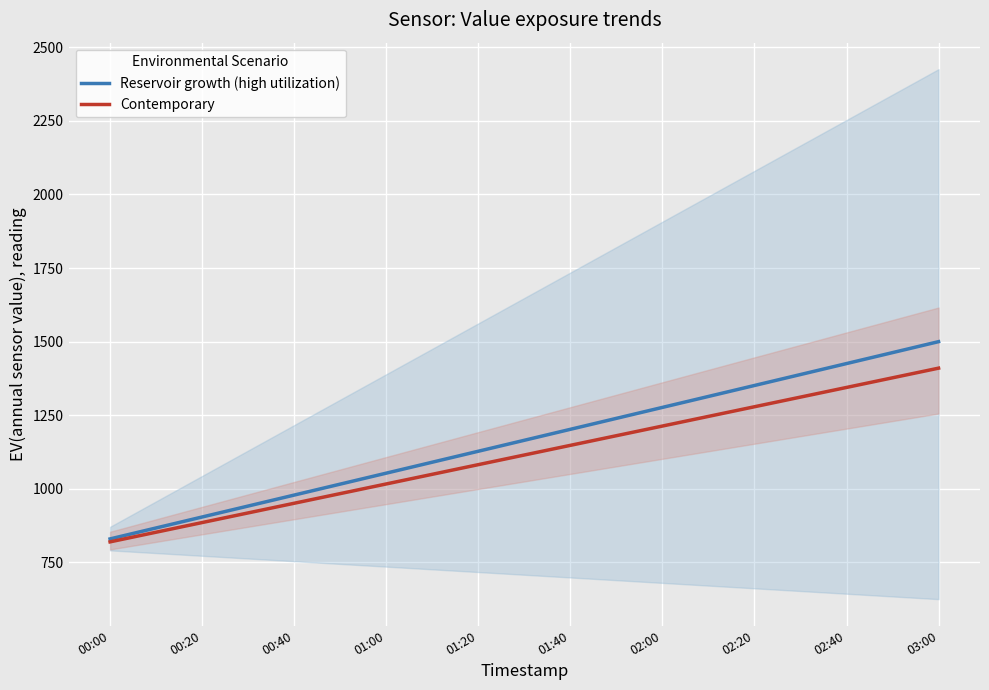

What is the sum of the Contemporary values at 02:40 and 00:20?

2230.0